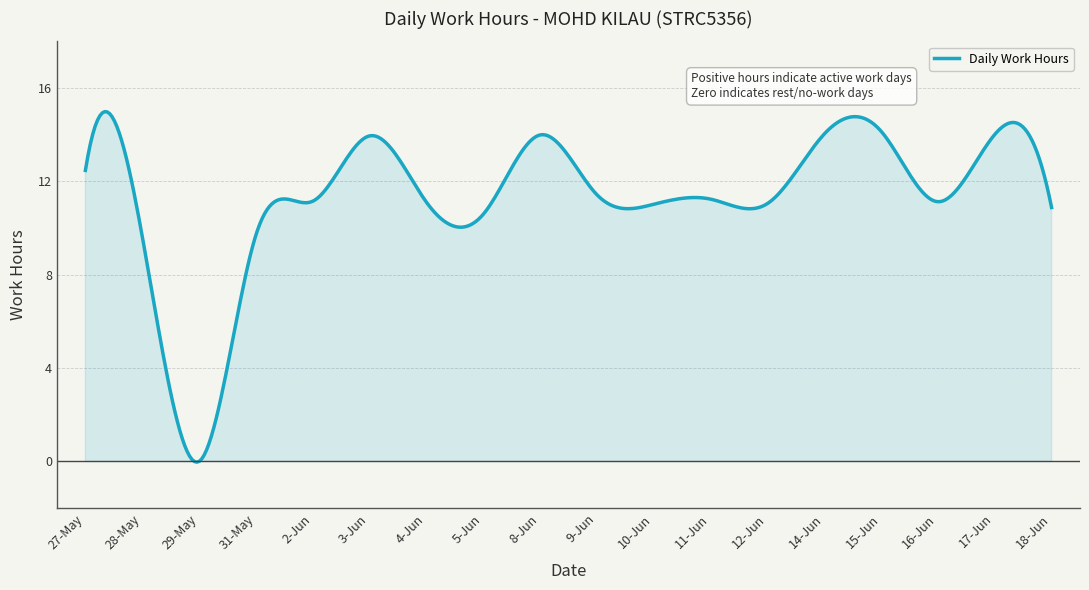

What is the greatest value displayed?

15.0